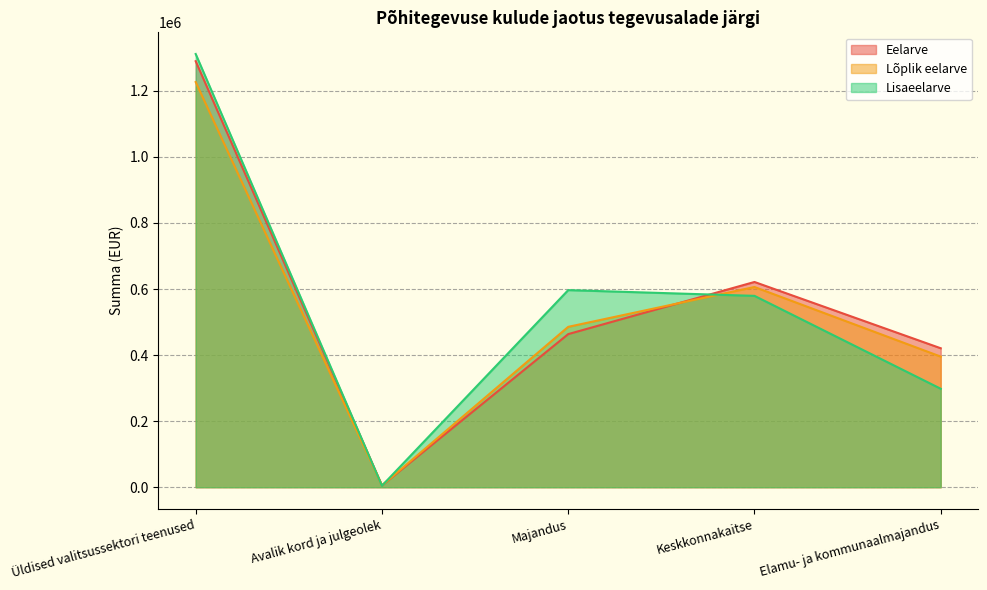

Between Majandus and Keskkonnakaitse, which series saw the biggest shift?

Eelarve